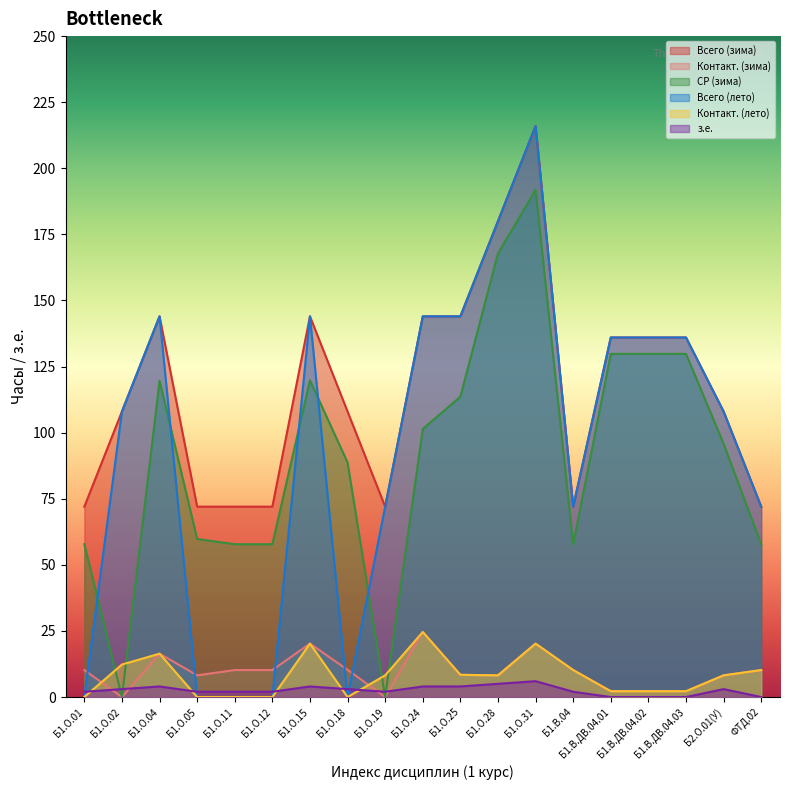

What position from the left is Б1.О.31?

13